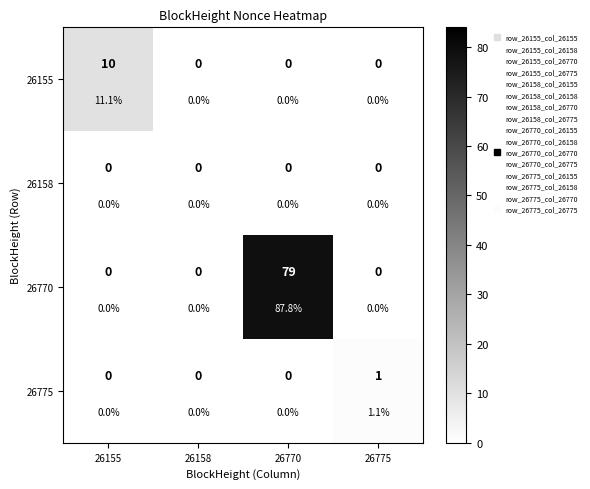

How many positive values does the 26770 series have?

1